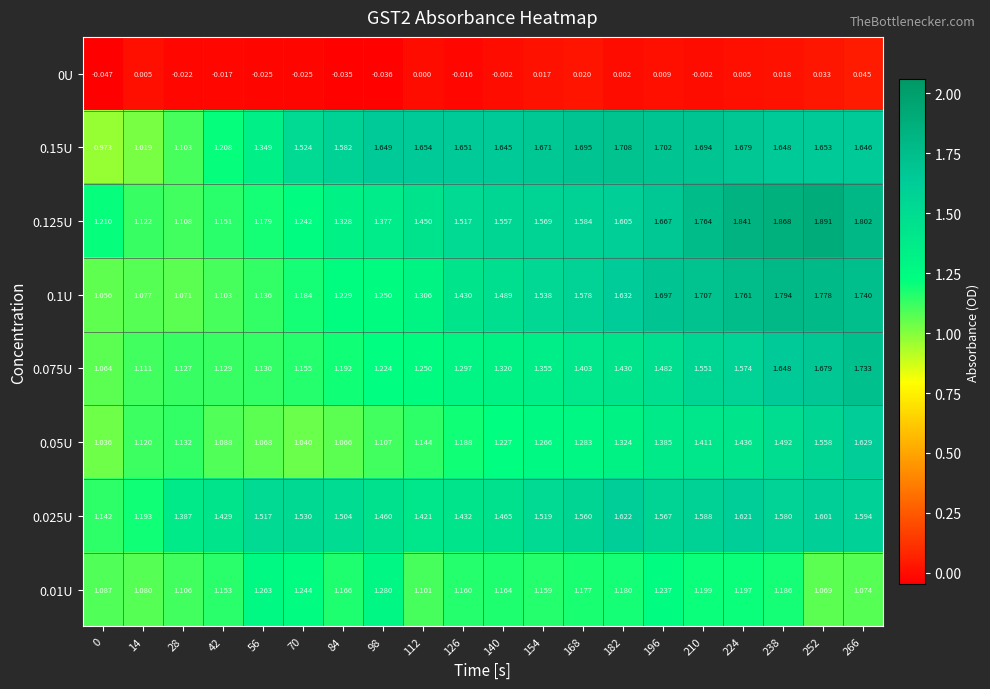

Is the value of 0.15U at 238 greater than the value of 0.01U at 126?

Yes